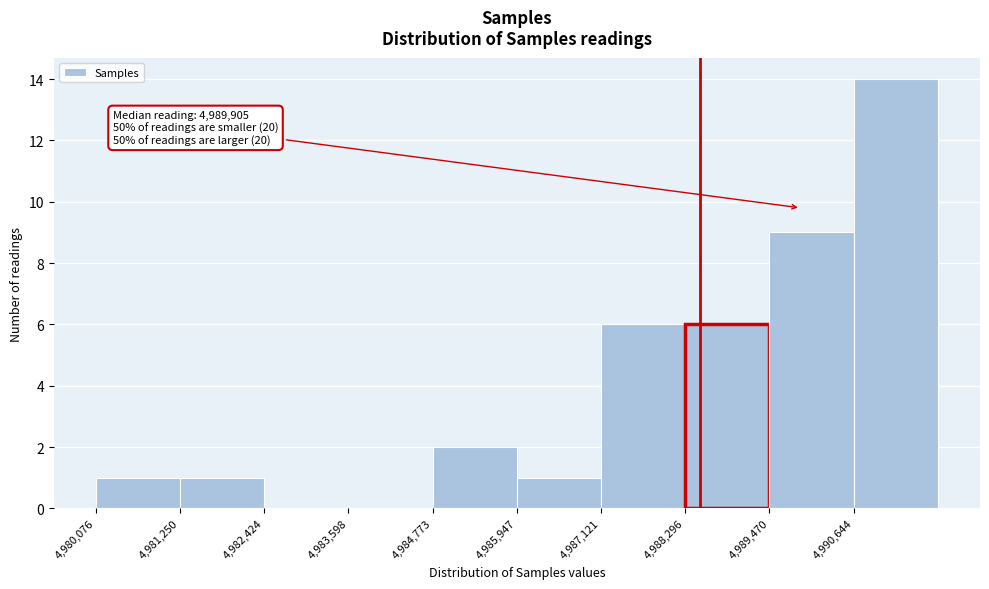

Which range on the x-axis has the tallest bar?

4990600 to 4991800